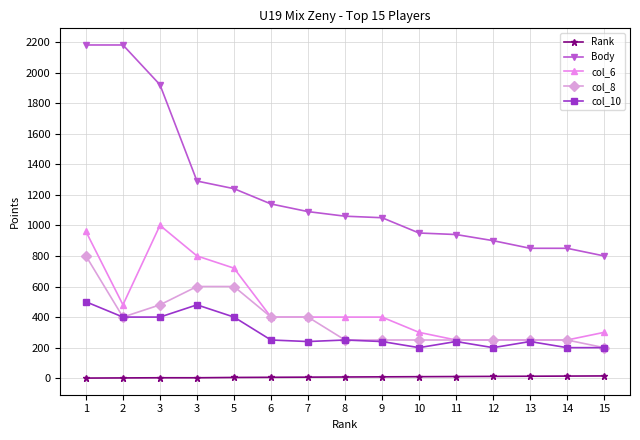

What value does the col_6 series have at 13?

250